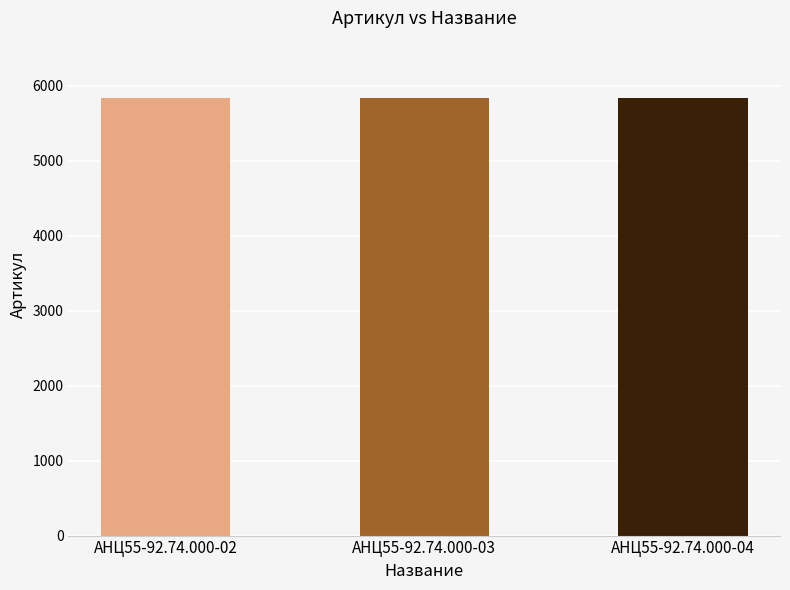

How many bars are there in total?

3